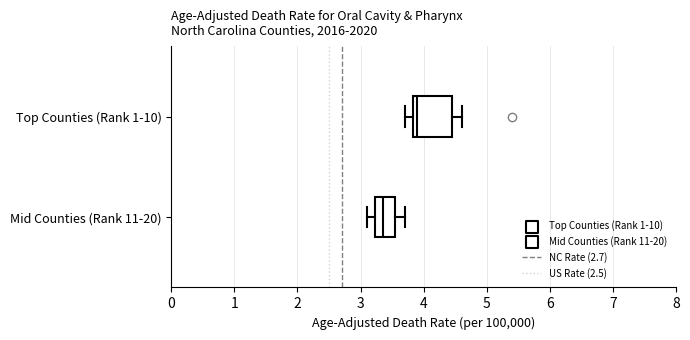

Reading bottom to top, transcribe this box plot: for each box, give where its median line is, the range the box spans, and where its two whiskers end, as read against the x-axis. The values are not printed on the chart, so give them approximately, as read against the axis.

Mid Counties (Rank 11-20): median 3.4, box 3.2 to 3.6, whiskers 3.1 to 3.7
Top Counties (Rank 1-10): median 3.9, box 3.8 to 4.5, whiskers 3.7 to 4.6